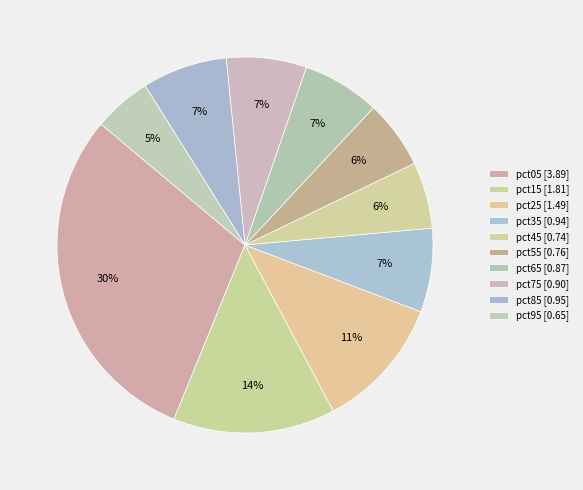

Between pct85 and pct25, which is larger?

pct25